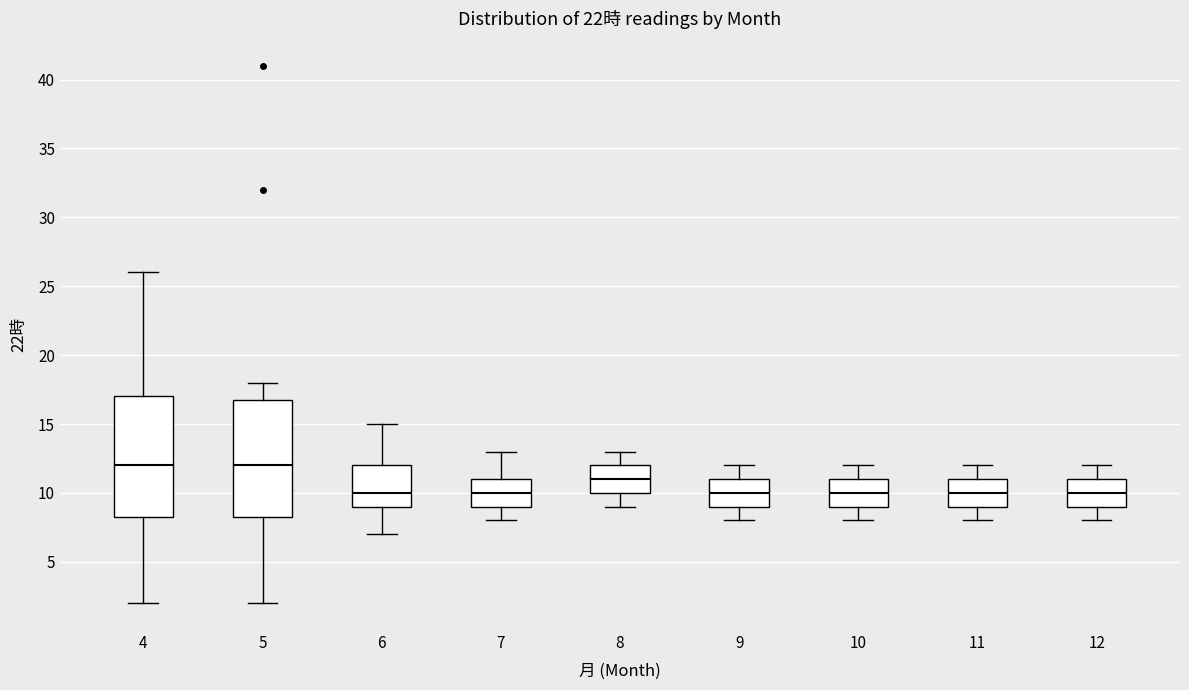

Where does the lower whisker of the box at x = 11 end on the y-axis? The values are not printed on the chart, so give them approximately, as read against the axis.

8.0